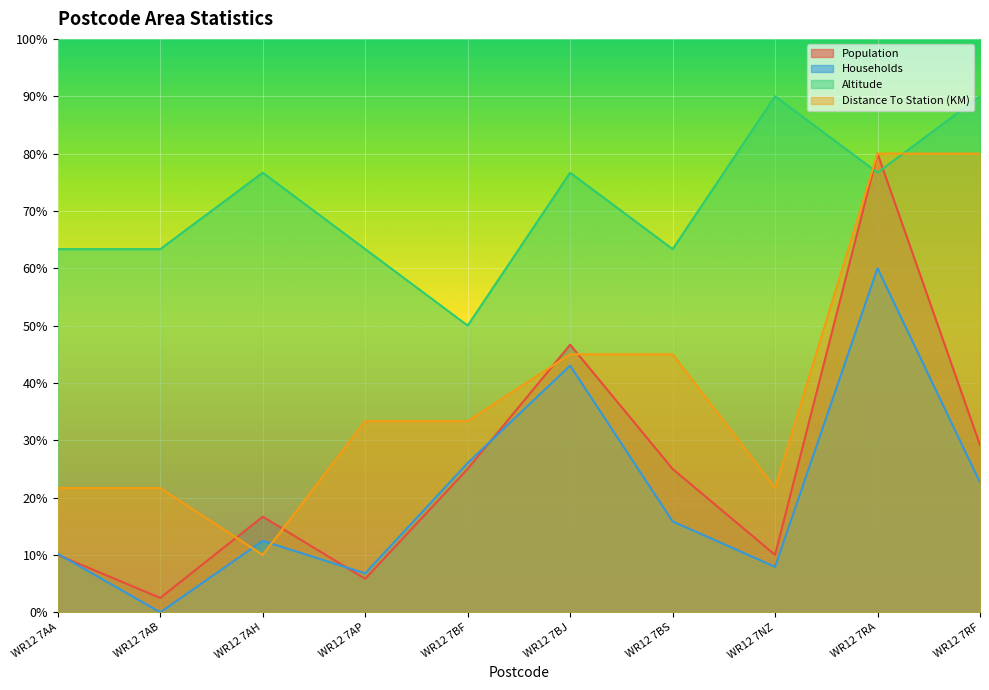

The value of Households at WR12 7AA is 17.3. True or false?

False